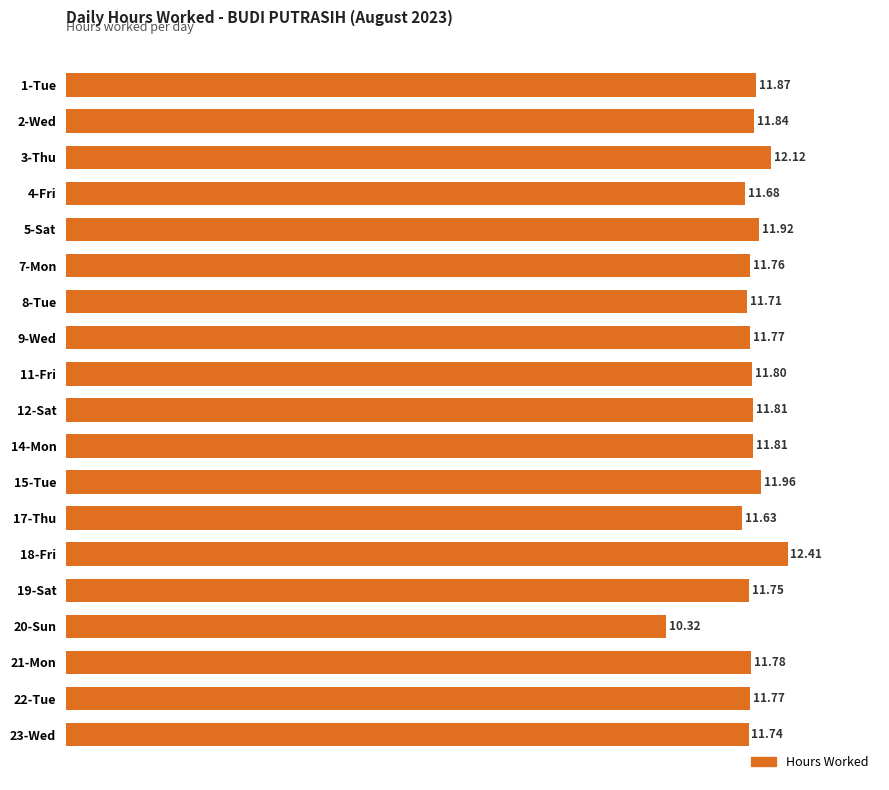

Does the chart contain any negative values?

No